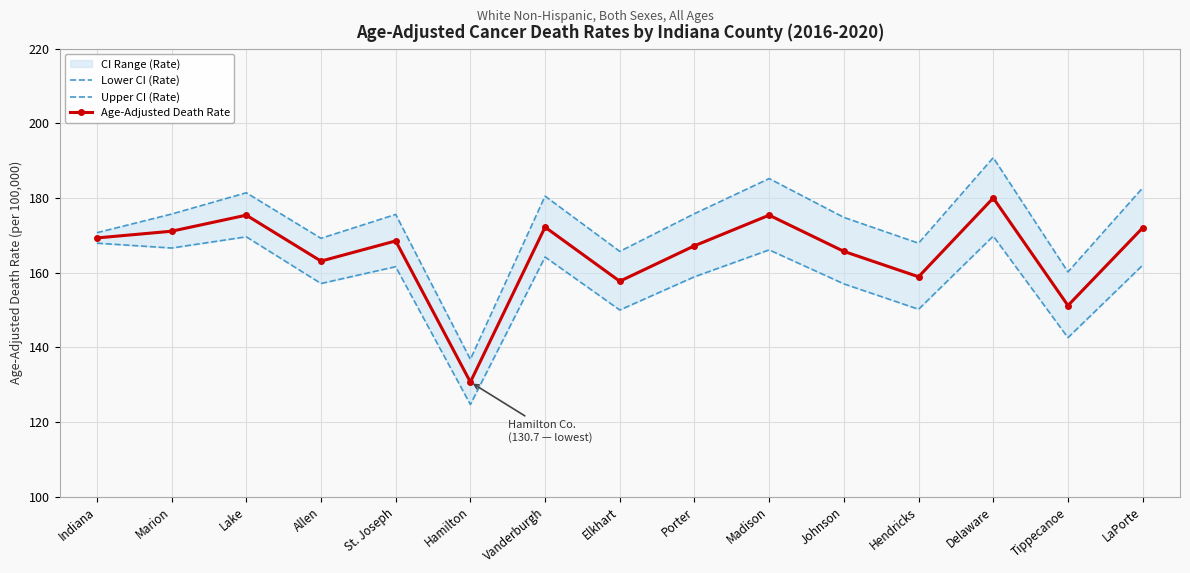

What position from the left is Hendricks?

12